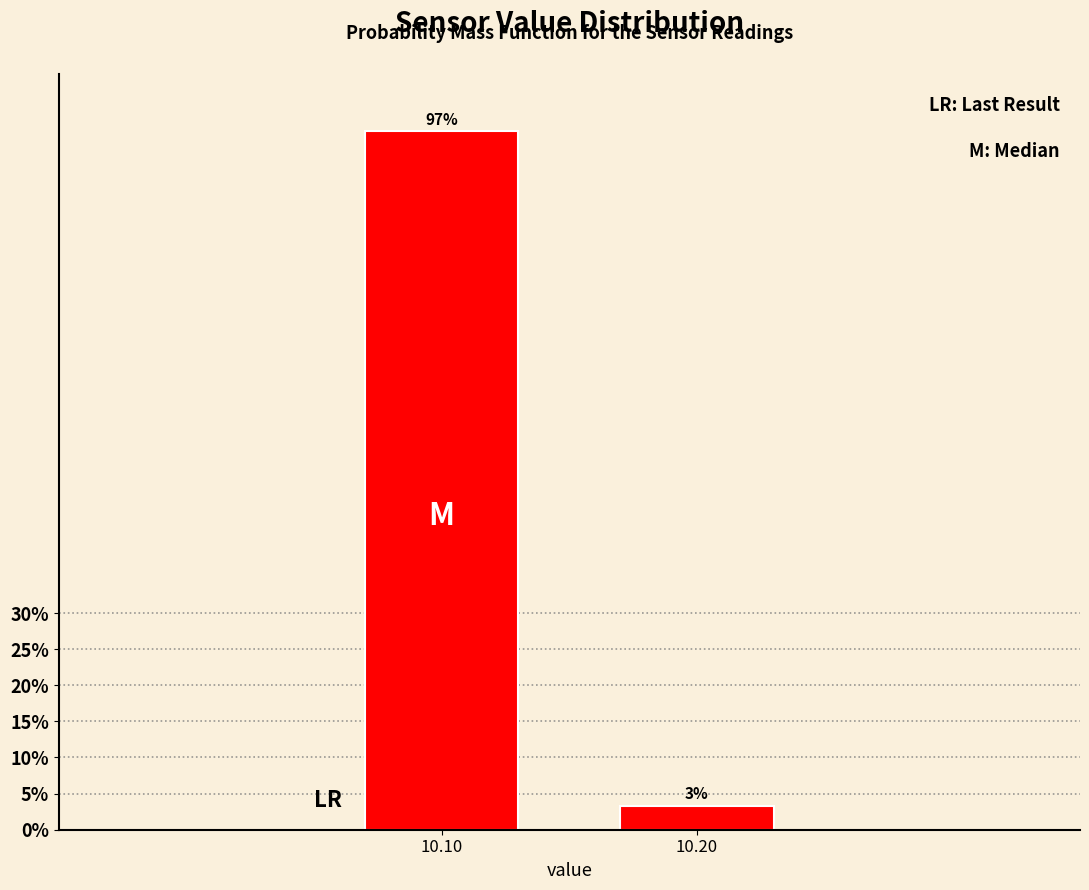

Which has a higher value, 10.10 or 10.20?

10.10